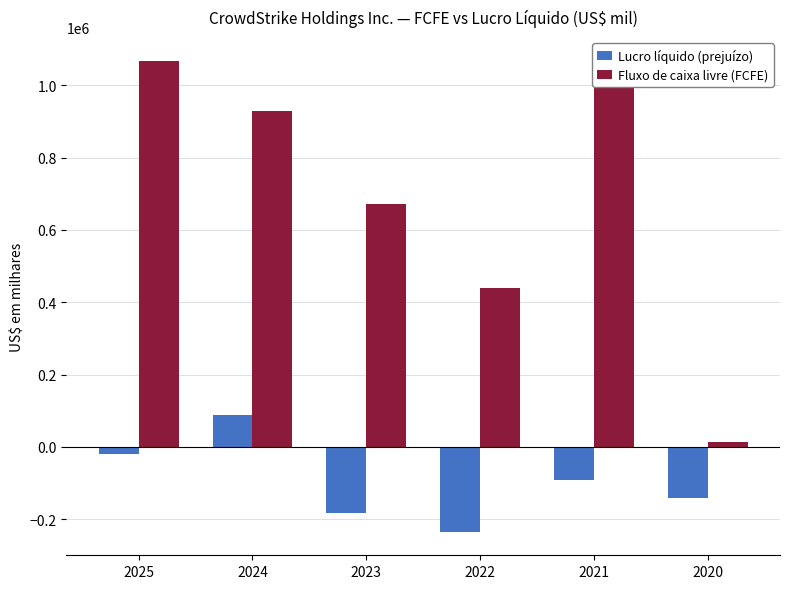

At how many categories does at least one series exceed 973739?

2